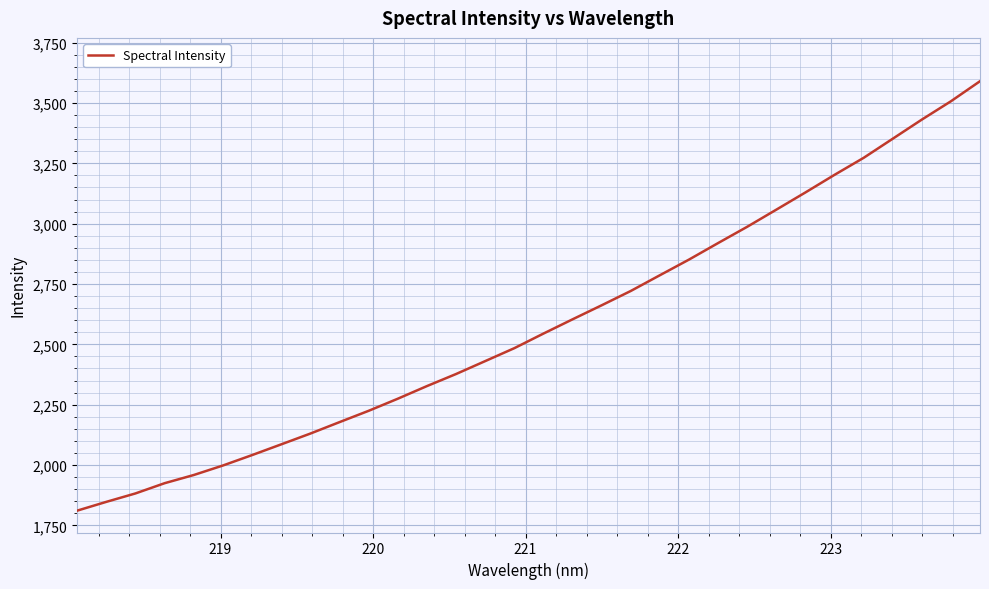

True or false: the data has more than 1 interior local peaks.

False